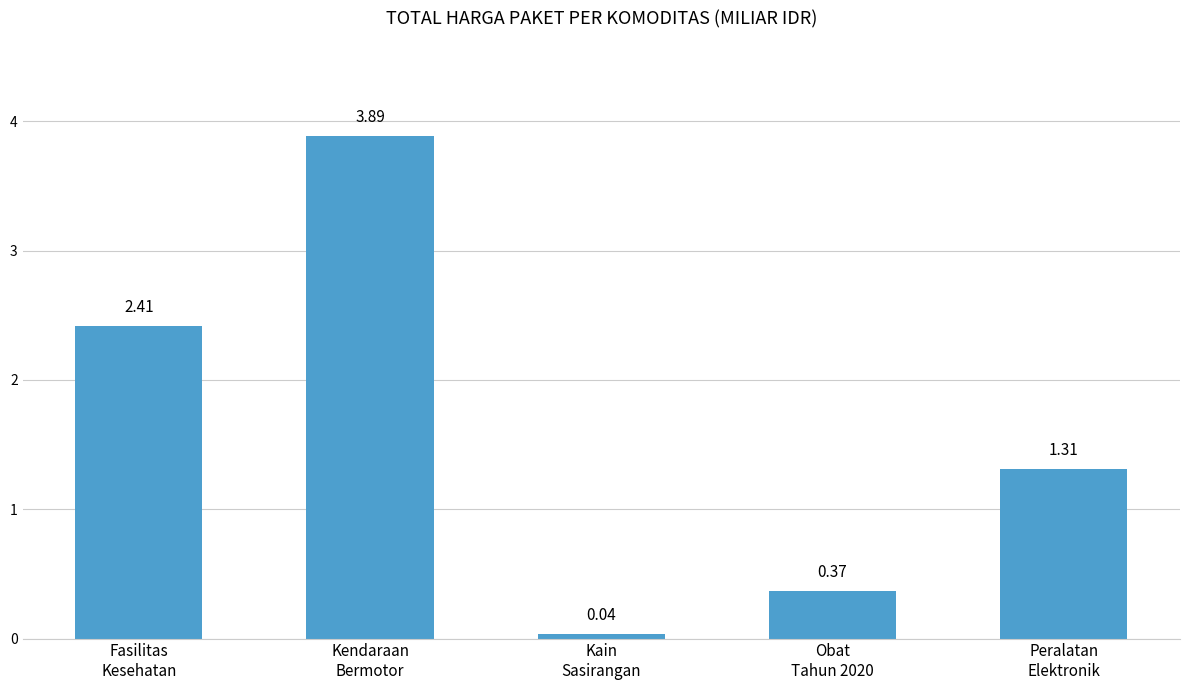

How many data points are above 1?

3